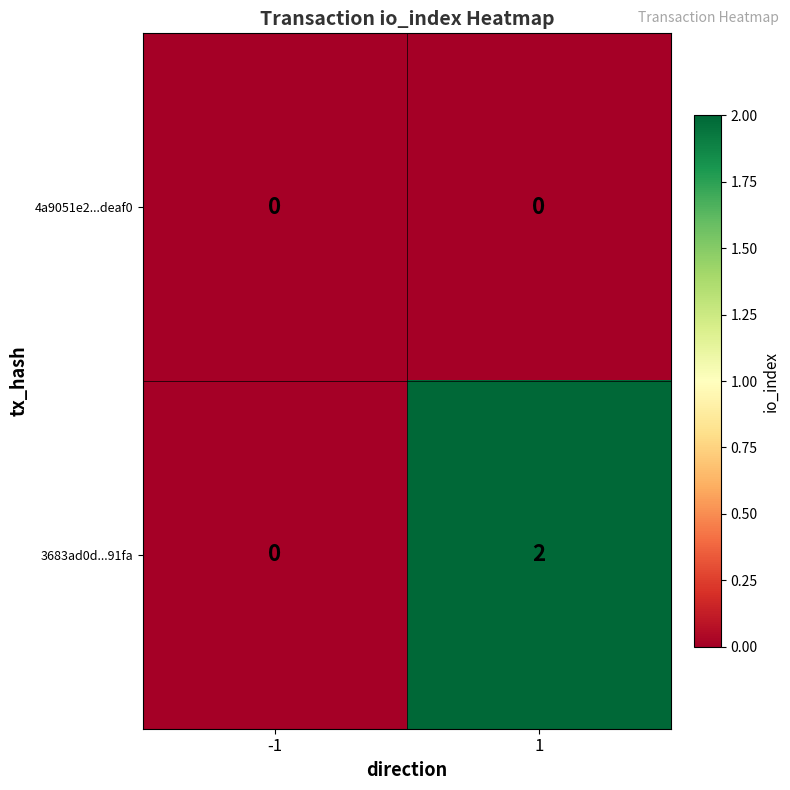

Reading left to right, list all the values displayed in this chart.

4a9051e2...deaf0: 0	0
3683ad0d...91fa: 0	2